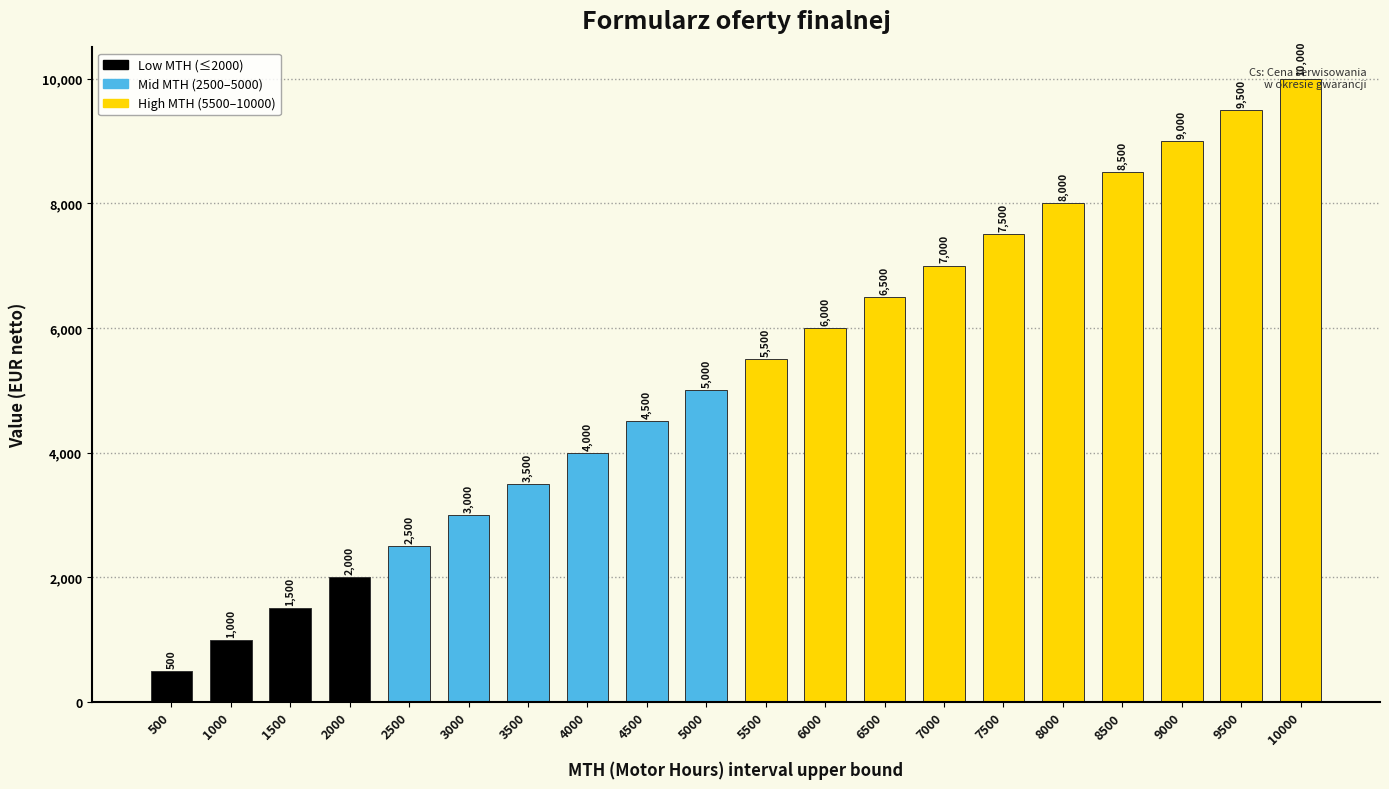

At which label is the value closest to 5250?

5000